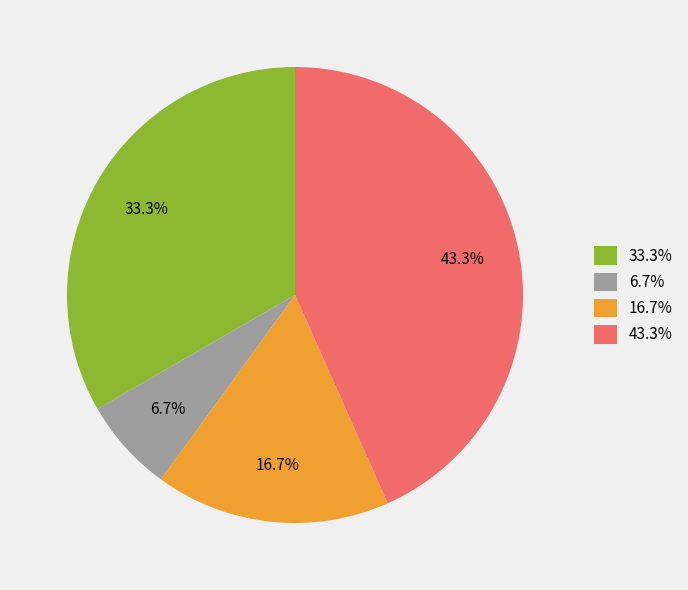

What is the total percentage of 16.7% and 33.3%?

50.0%